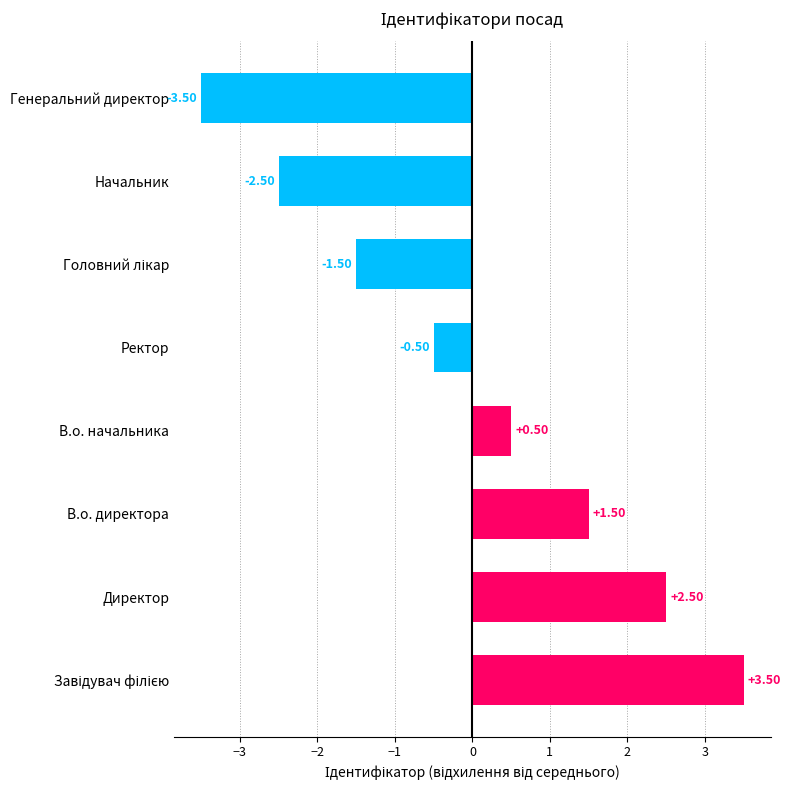

What is the difference between the second highest and minimum values?

6.0